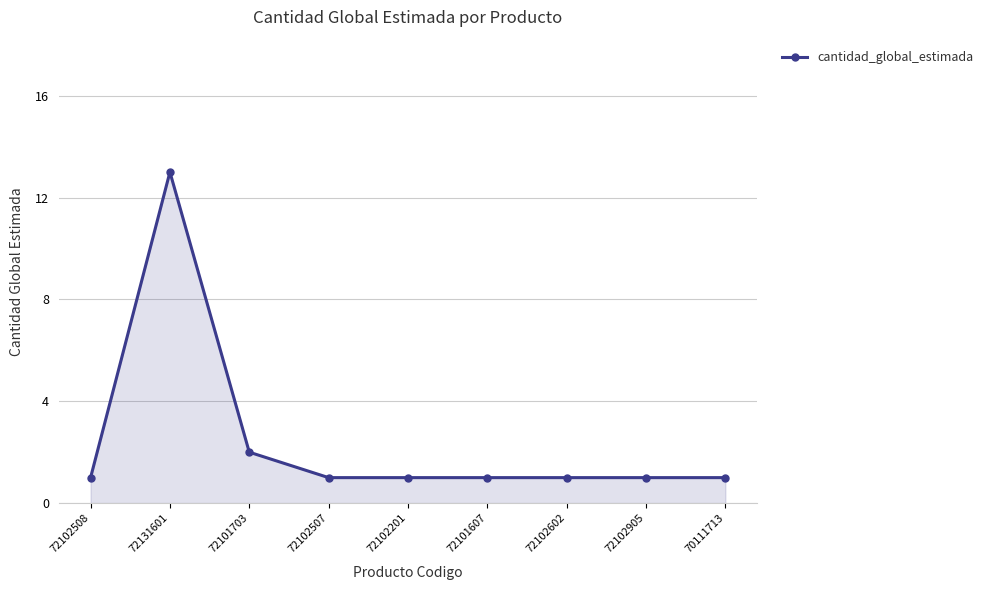

Reading right to left, what are all the values shown in this chart?

70111713=1	72102905=1	72102602=1	72101607=1	72102201=1	72102507=1	72101703=2	72131601=13	72102508=1